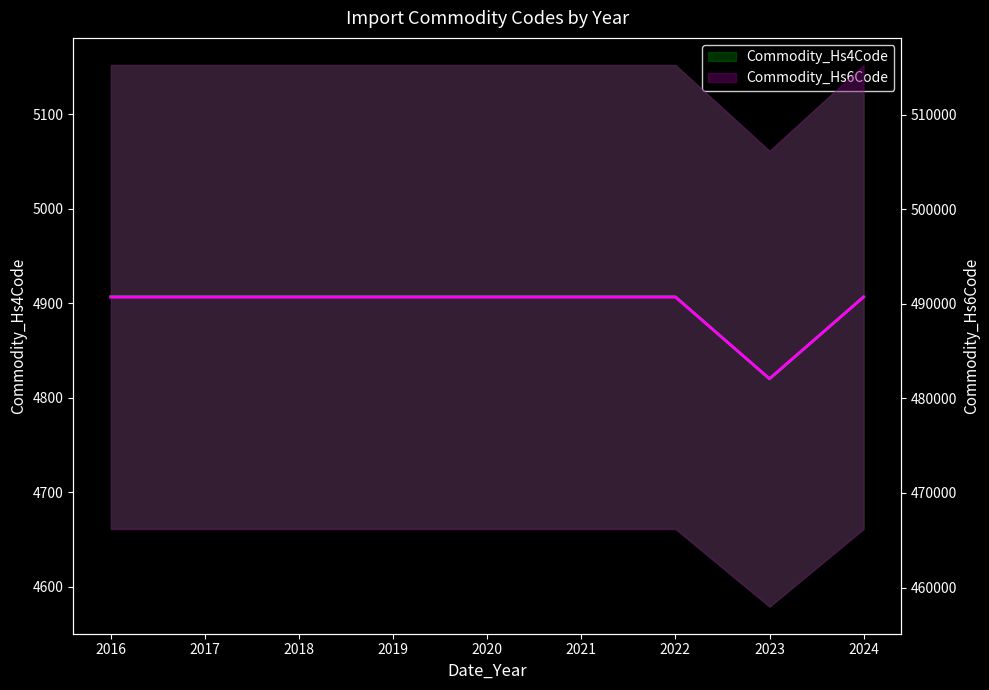

How many values in the Commodity_Hs4Code series are below 4907?

1